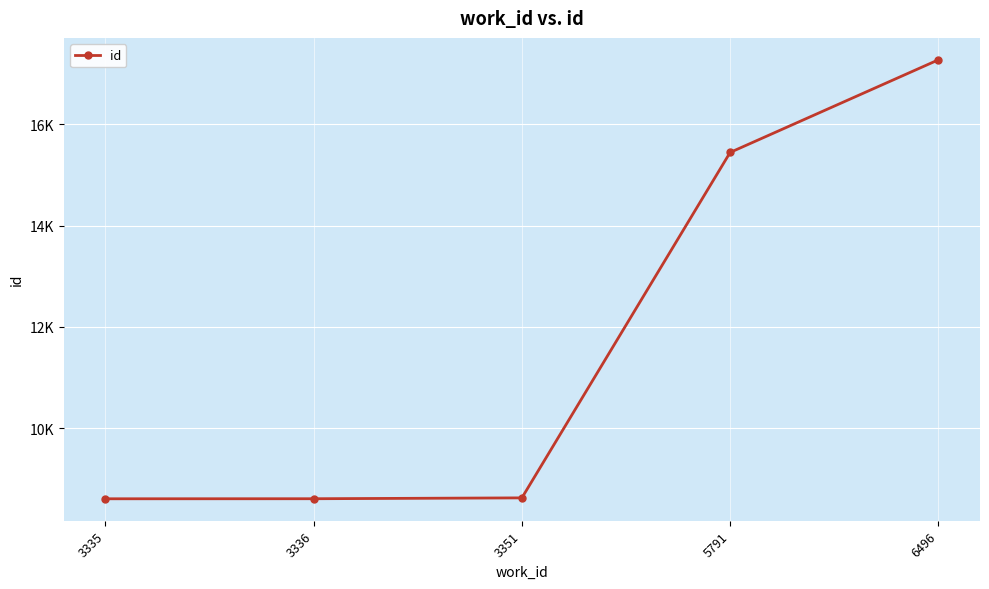

Approximately how many times larger is the value at 3336 compared to 3335?

1.0